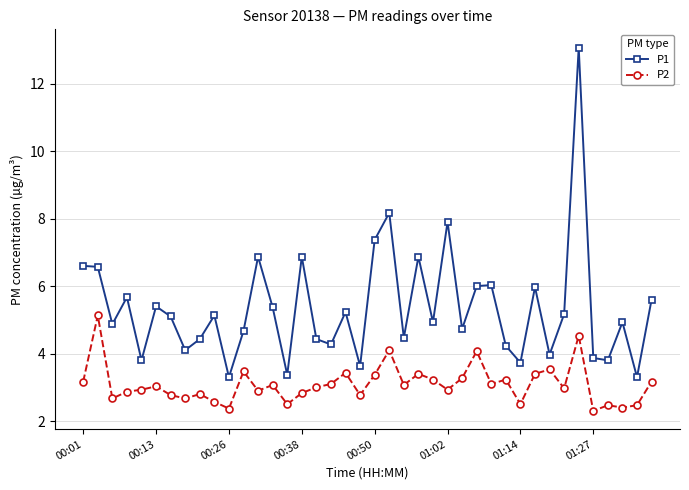

At how many categories does at least one series exceed 5?

20